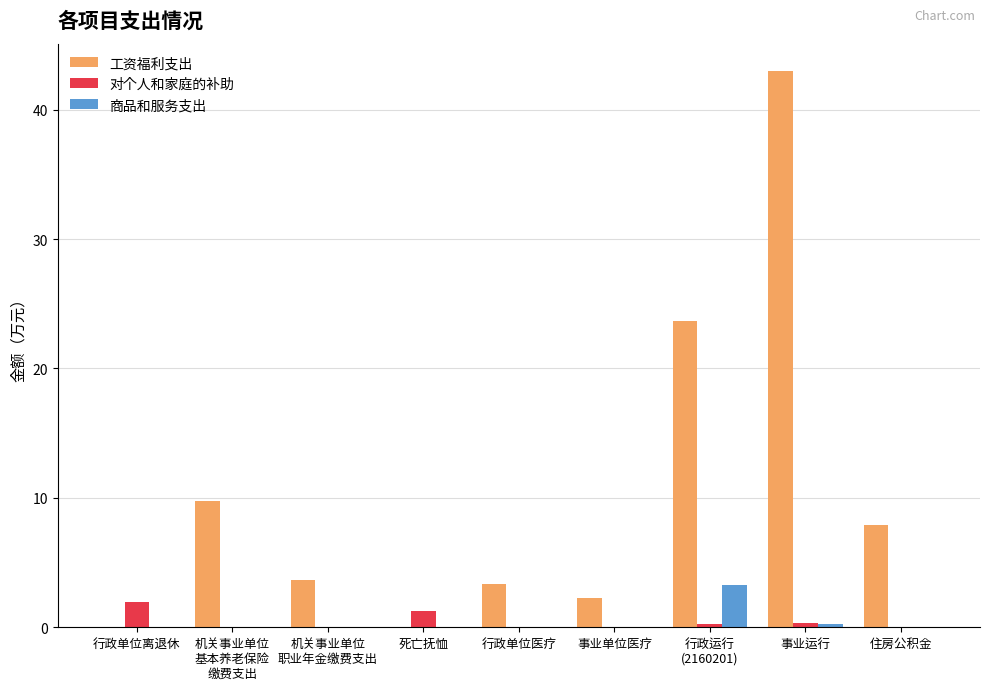

Is the value of 对个人和家庭的补助 at 死亡抚恤 greater than the value of 商品和服务支出 at 机关事业单位
职业年金缴费支出?

Yes